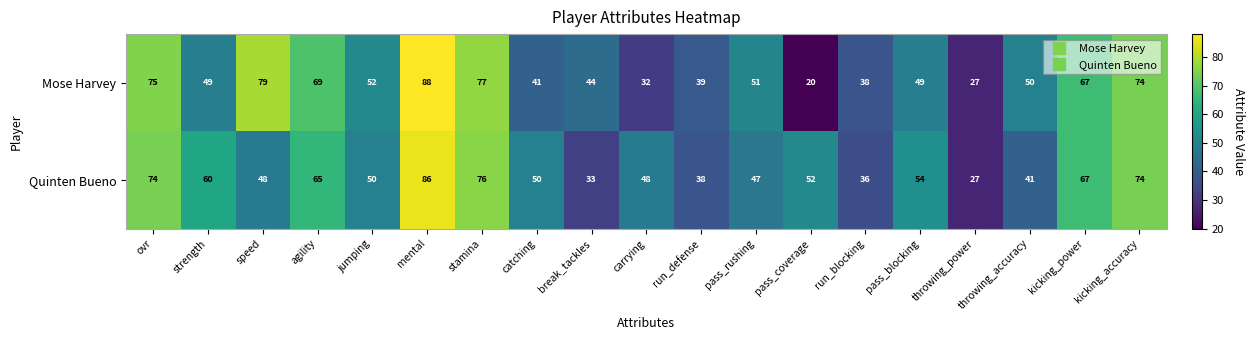

What is the minimum value shown in the chart?

20